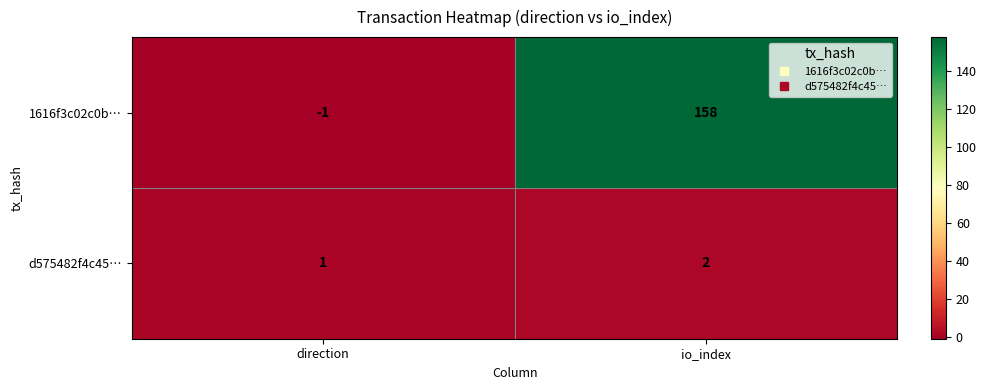

Rank the series by their maximum value, from highest to lowest.

1616f3c02c0b…, d575482f4c45…